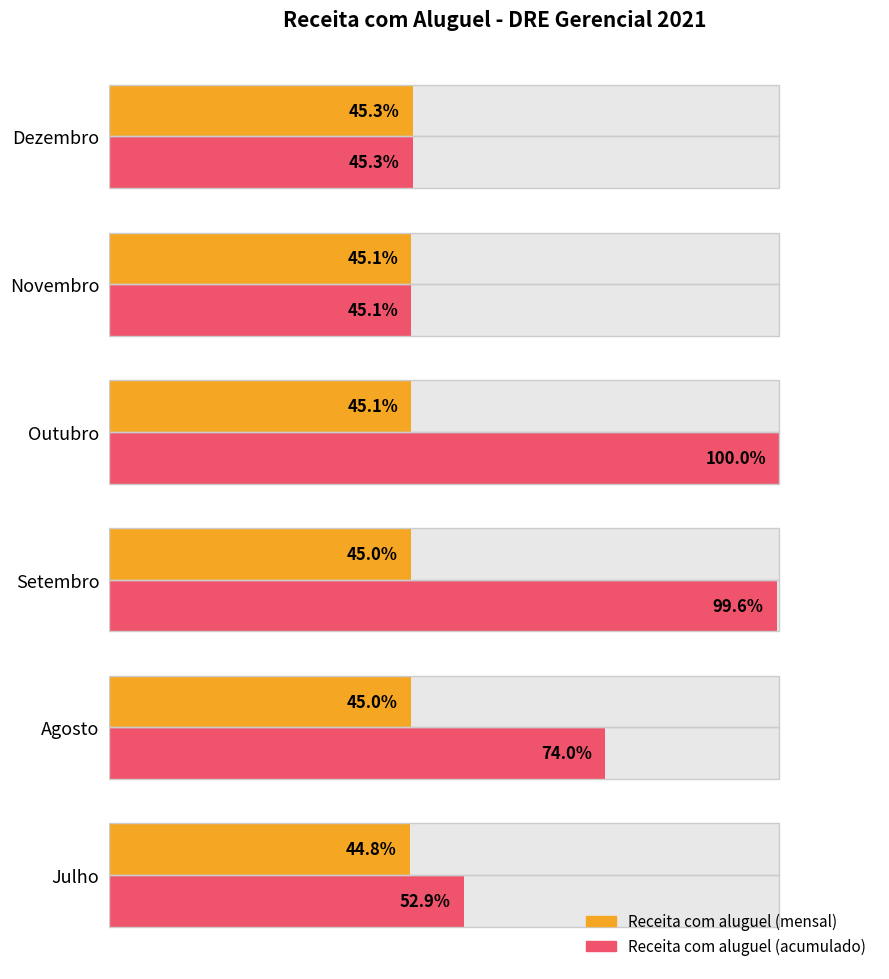

What is the difference between the maximum and minimum values in the Receita com aluguel (acumulado) series?

54.9